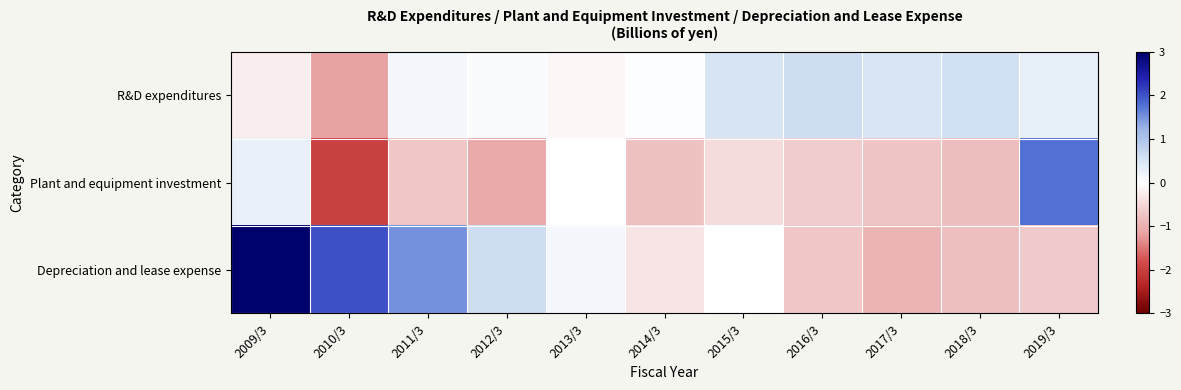

What is the difference between the highest and lowest values at 2011/3?

2.2